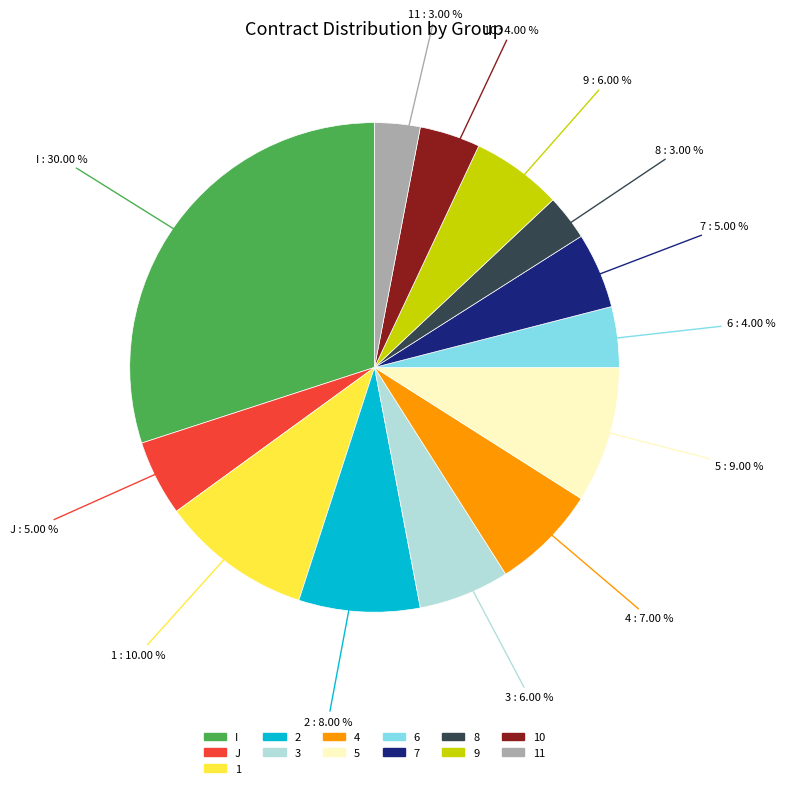

Is there a majority slice in this chart?

No